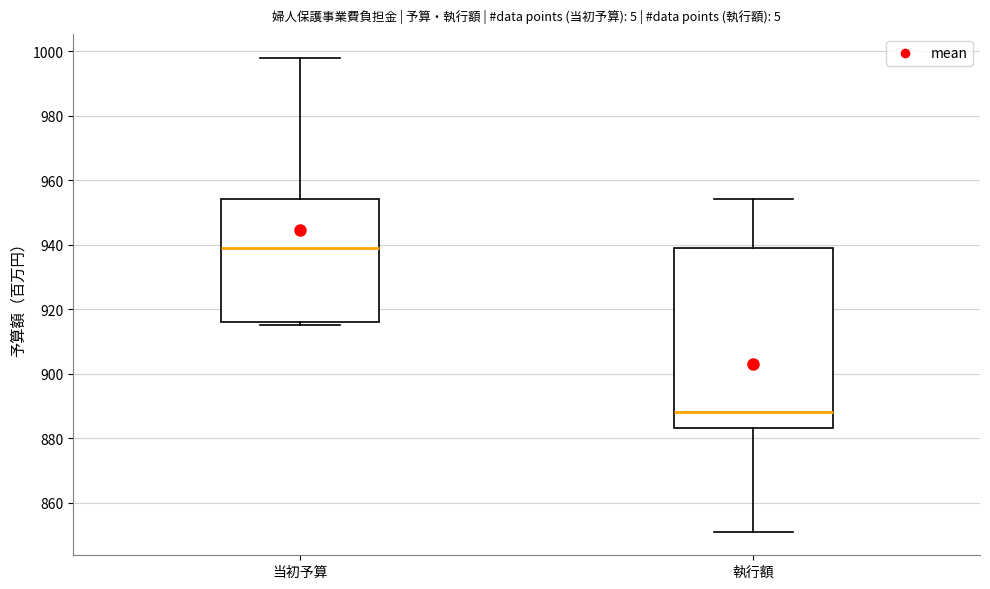

Which box's median line is the lowest?

執行額